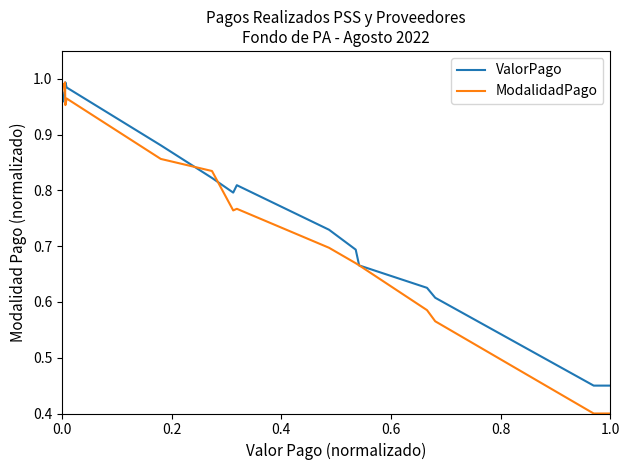

Which series has the largest range (max minus min)?

ModalidadPago